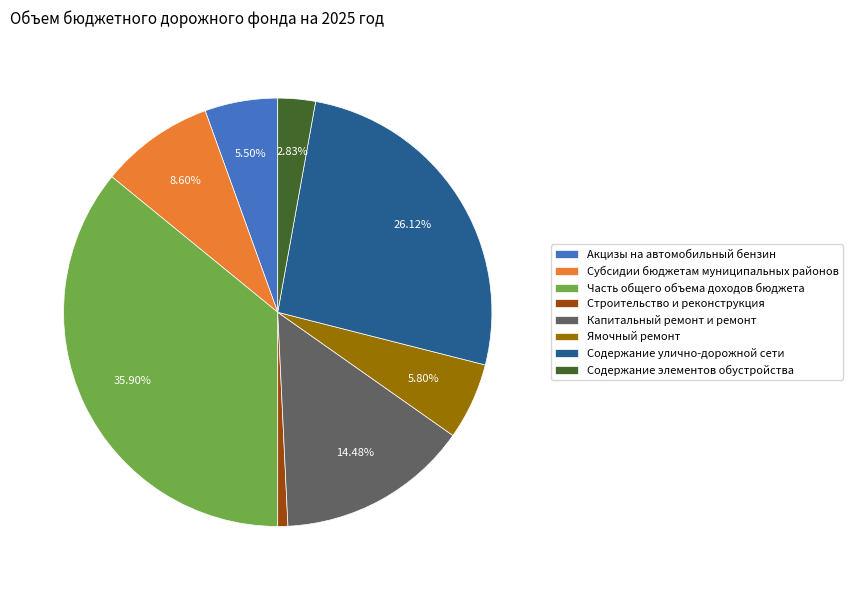

To the nearest percent, what is the difference between the largest and smallest slice percentages?

35%